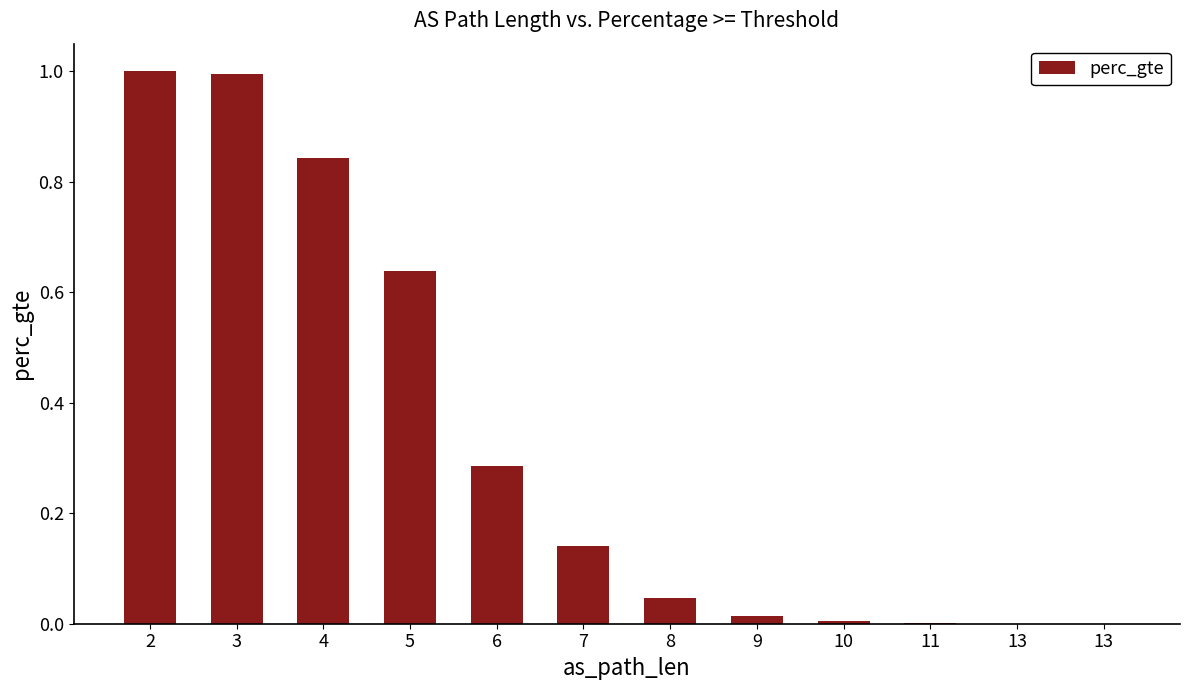

Is it true that the value at 8 is 0.0?

True